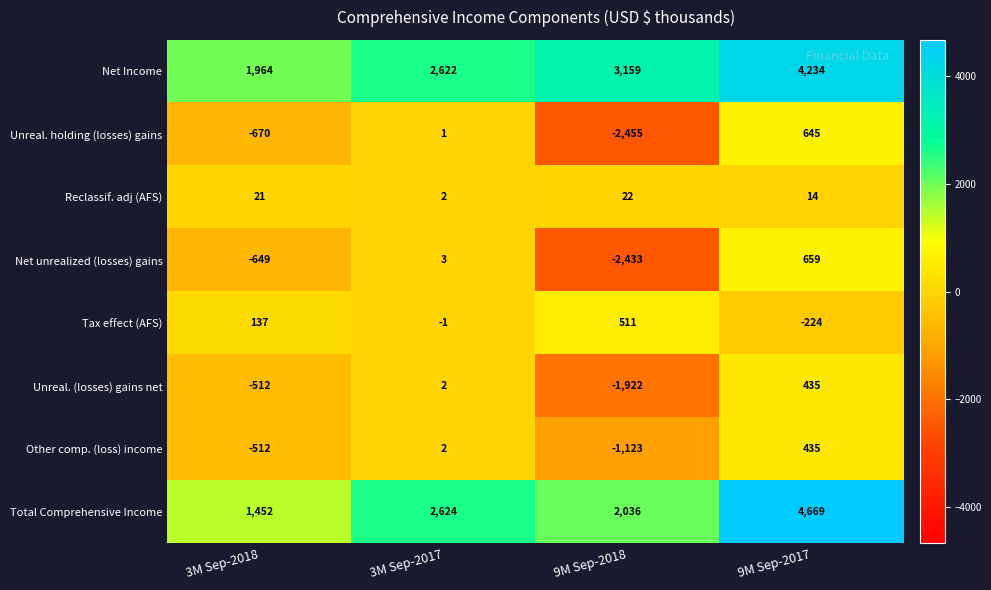

What is the spread (max minus min) of values at 3M Sep-2017?

2625